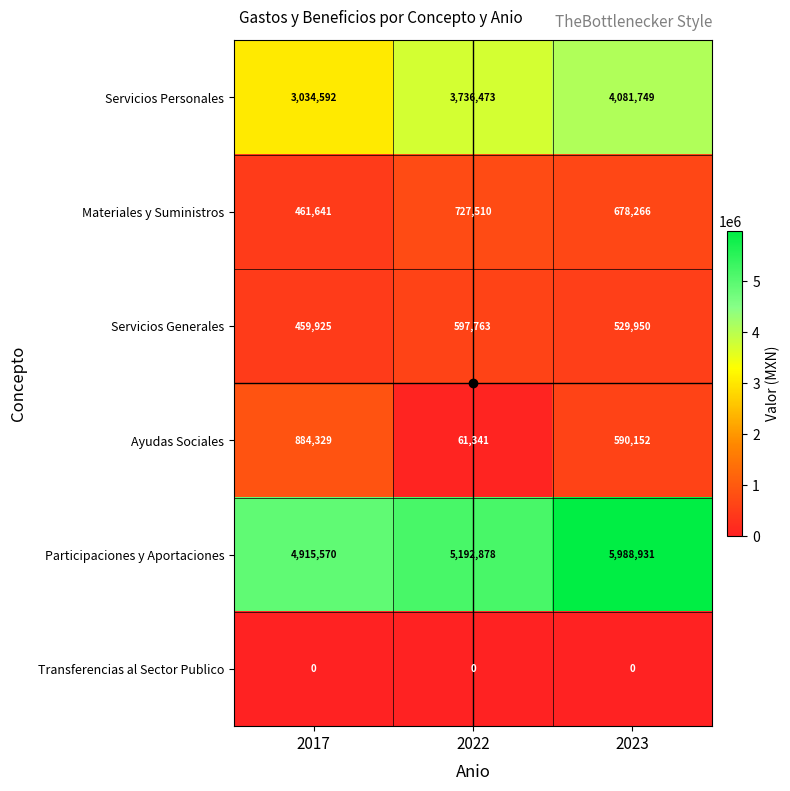

How many Servicios Generales values are between 459925 and 597763?

3